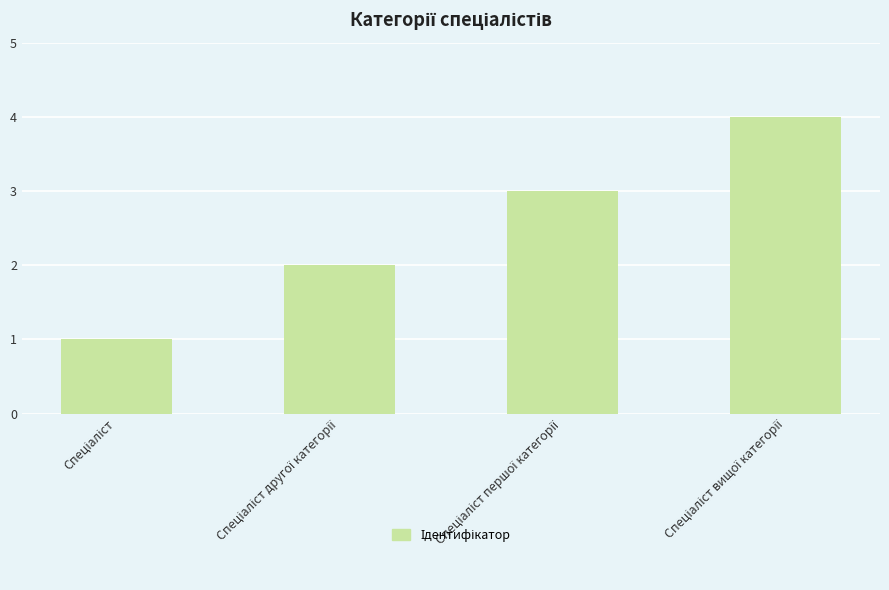

What is the maximum value shown in the chart?

4